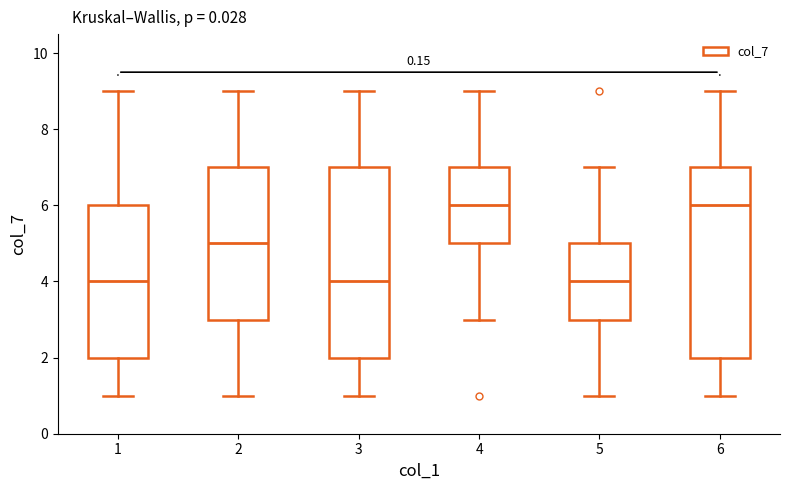

Reading left to right, read every box against the y-axis: the position of its median line, the range the box covers, and the ends of its whiskers. The values are not printed on the chart, so give them approximately, as read against the axis.

1: median 4, box 2 to 6, whiskers 1 to 9
2: median 5, box 3 to 7, whiskers 1 to 9
3: median 4, box 2 to 7, whiskers 1 to 9
4: median 6, box 5 to 7, whiskers 3 to 9
5: median 4, box 3 to 5, whiskers 1 to 7
6: median 6, box 2 to 7, whiskers 1 to 9